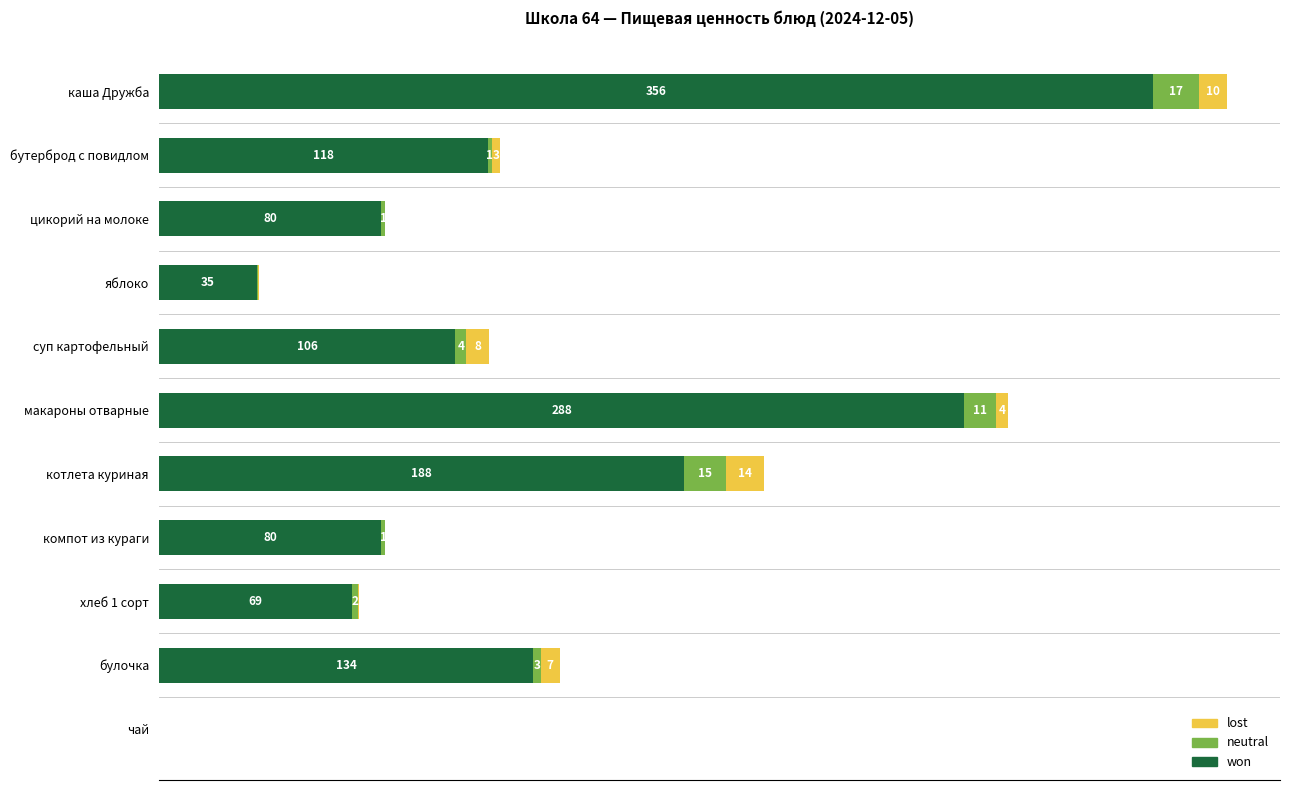

At which label does won reach its peak?

каша Дружба